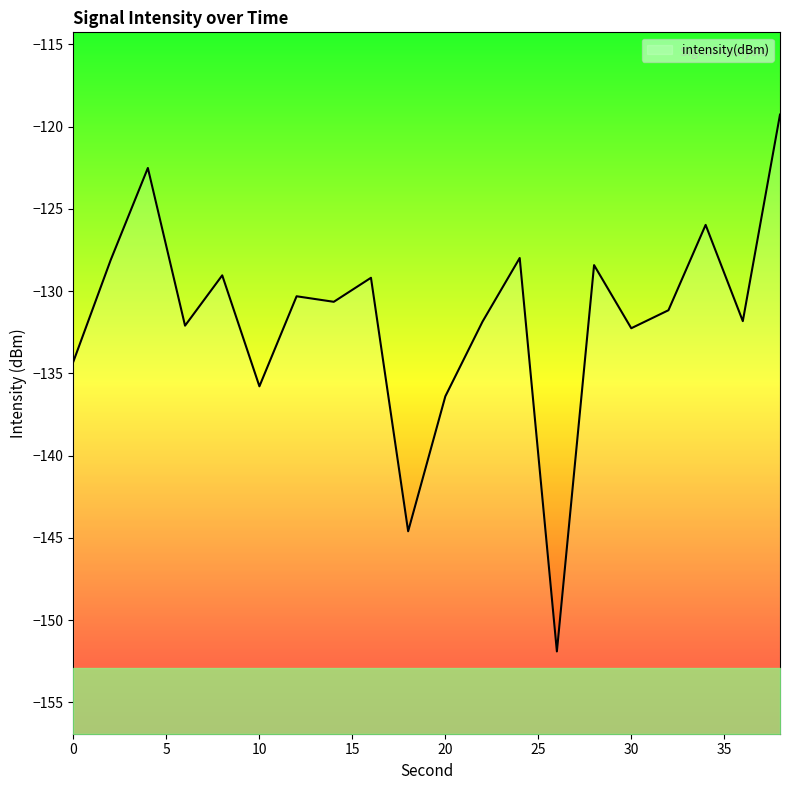

What is the smallest value displayed?

-151.9